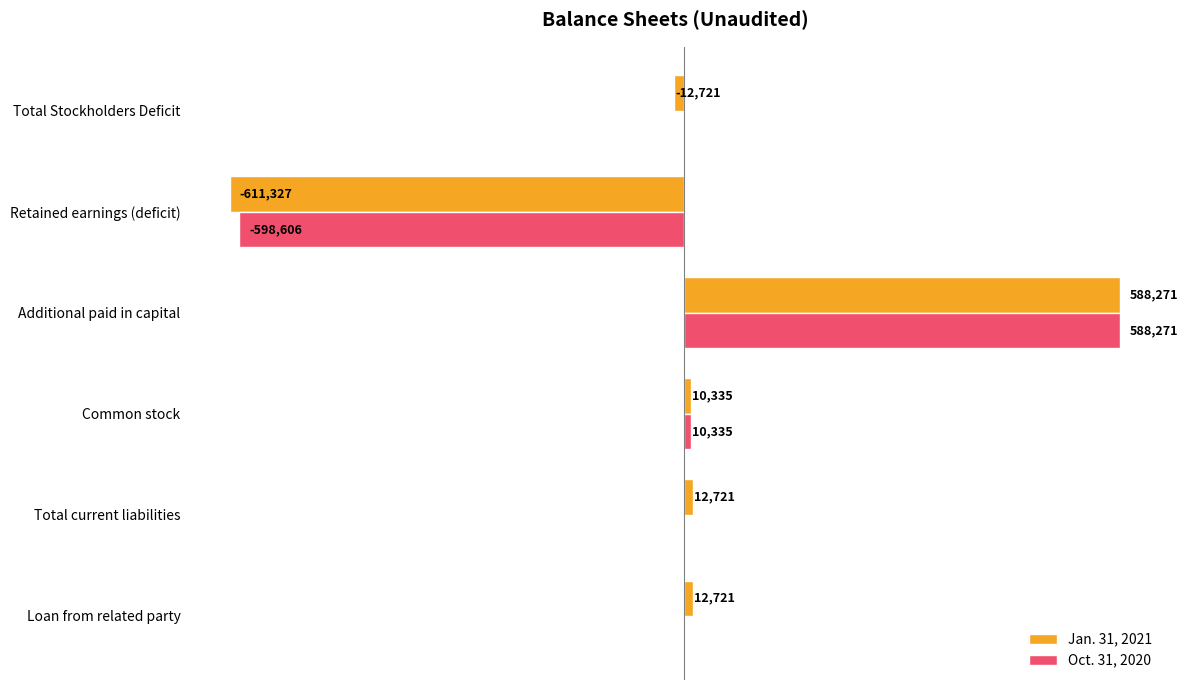

Which category has the highest value in the Oct. 31, 2020 series?

Additional paid in capital